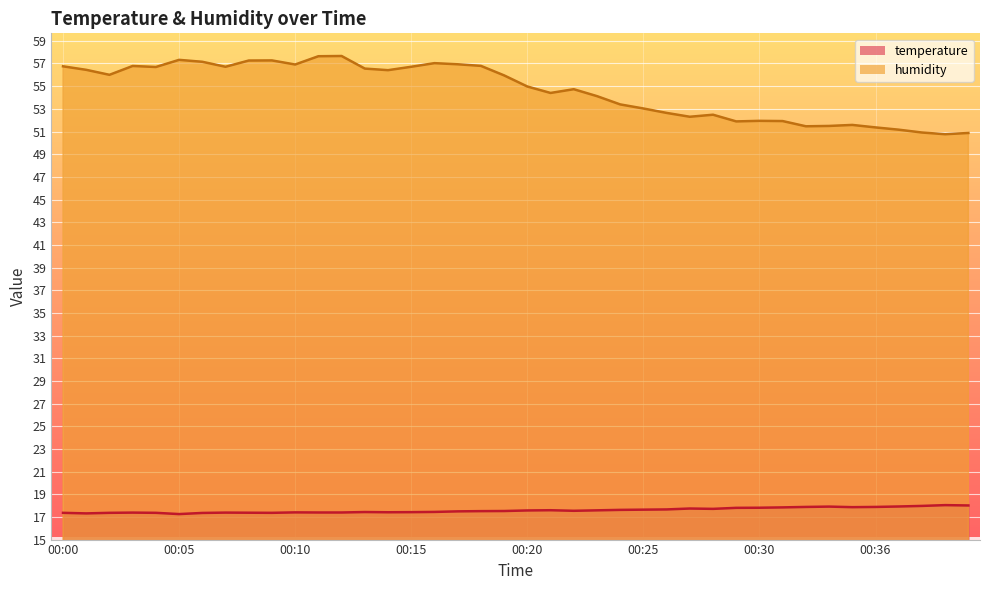

What is the difference between the highest and lowest values at 00:19?

38.4